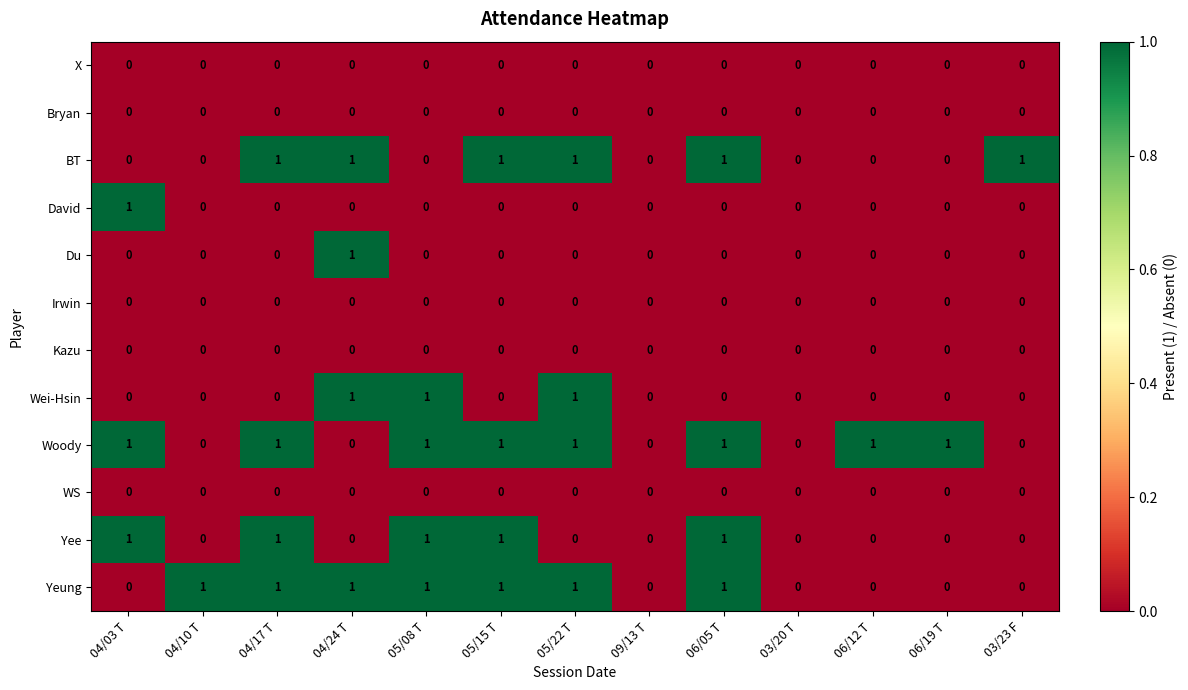

Which series has the largest total across all categories?

Woody